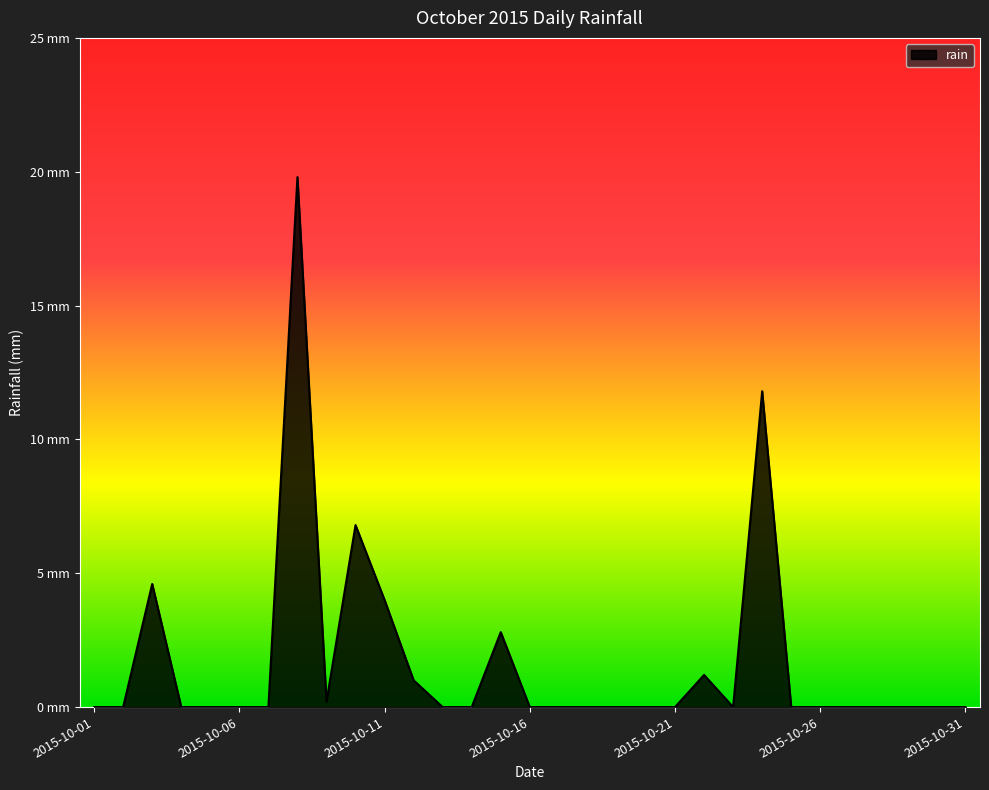

List the labels in order of value, largest first.

2015-10-08, 2015-10-24, 2015-10-10, 2015-10-03, 2015-10-11, 2015-10-15, 2015-10-22, 2015-10-12, 2015-10-09, 2015-10-01, 2015-10-02, 2015-10-04, 2015-10-05, 2015-10-06, 2015-10-07, 2015-10-13, 2015-10-14, 2015-10-16, 2015-10-17, 2015-10-18, 2015-10-19, 2015-10-20, 2015-10-21, 2015-10-23, 2015-10-25, 2015-10-26, 2015-10-27, 2015-10-28, 2015-10-29, 2015-10-30, 2015-10-31